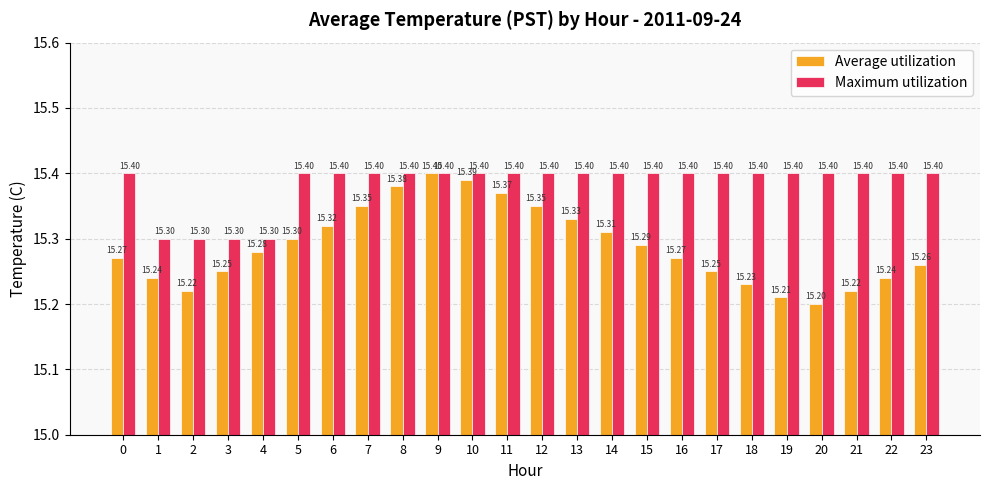

Between 5 and 15, which series saw the biggest shift?

Average utilization